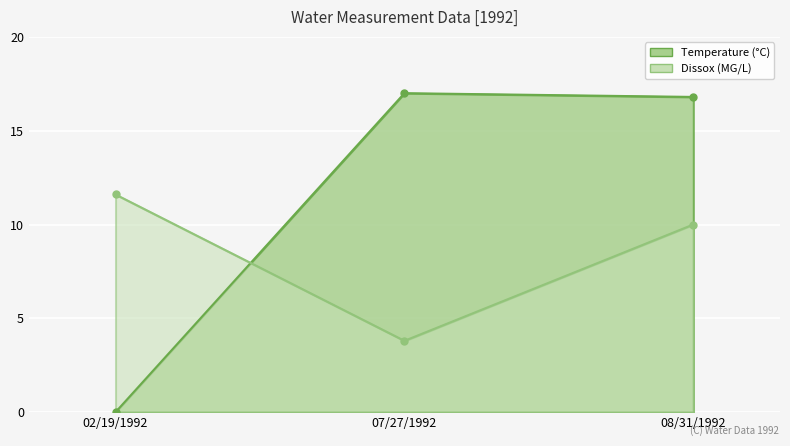

Is the value of Temperature at 07/27/1992 greater than the value of Dissox at 08/31/1992?

Yes